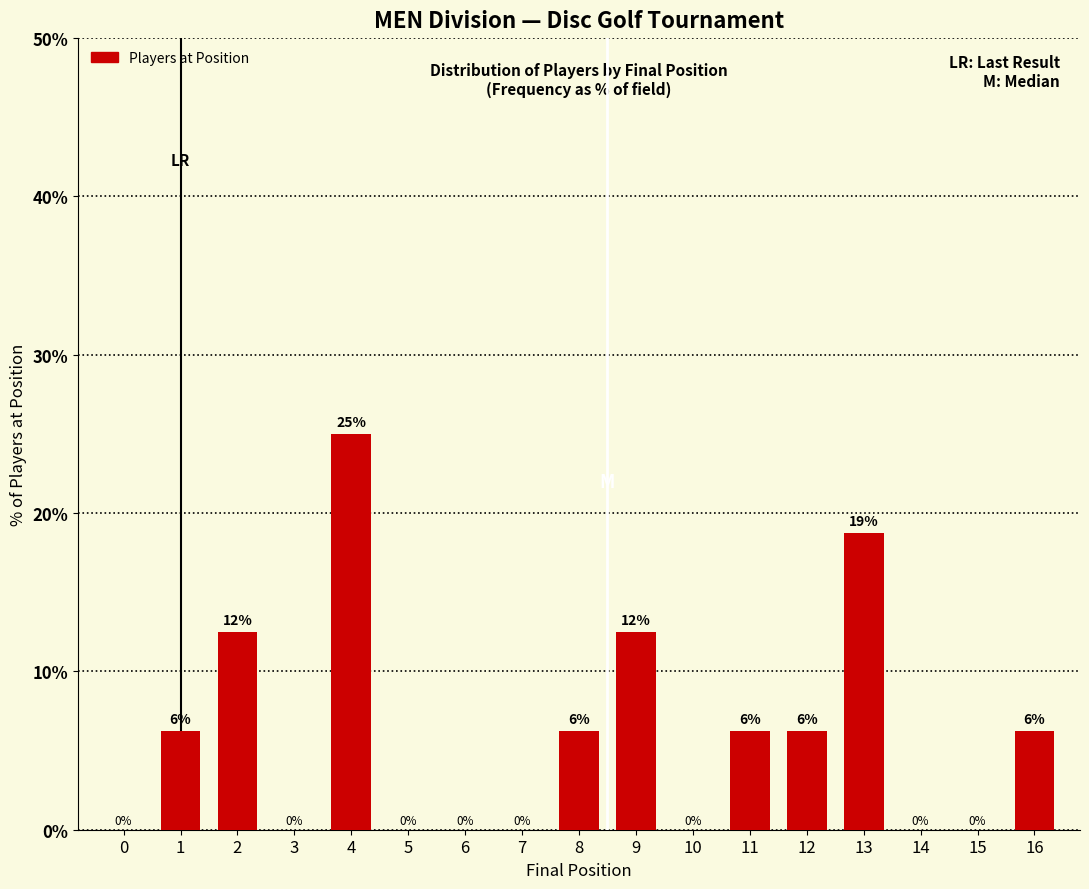

How many bars are there in total?

9